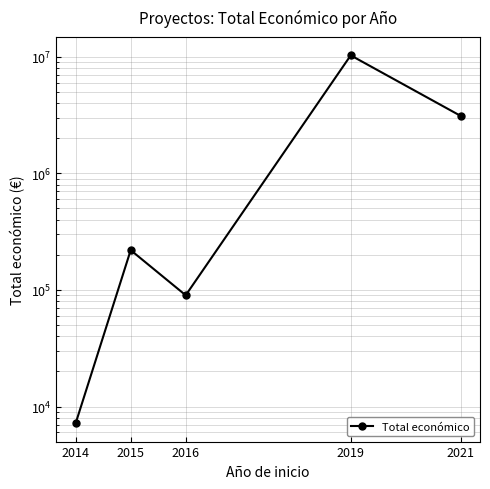

Reading left to right, transcribe all the data shown in this chart.

2014=7200	2015=219515	2016=90081	2019=10285684	2021=3108400